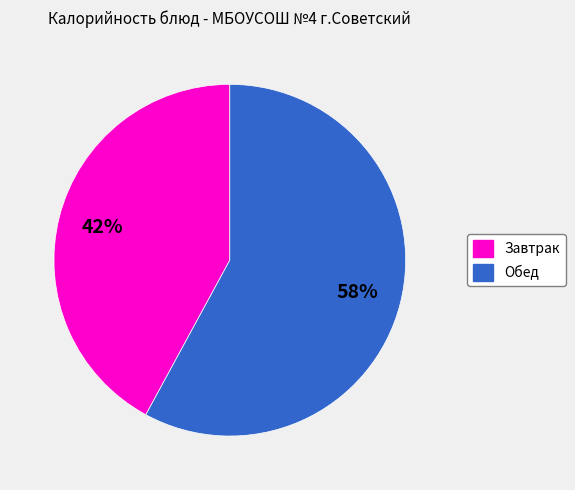

To the nearest percent, what is the average slice percentage?

50%